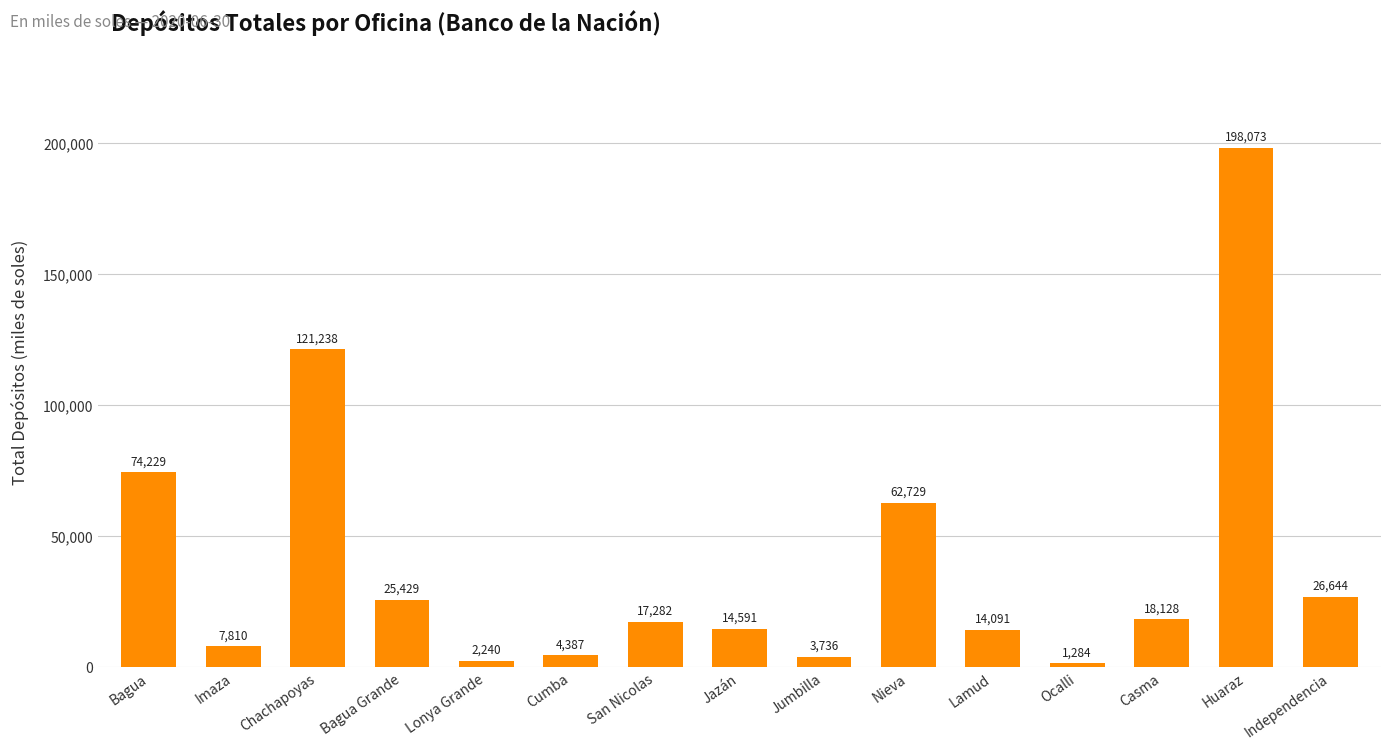

Which category has the lowest value across all series?

Ocalli